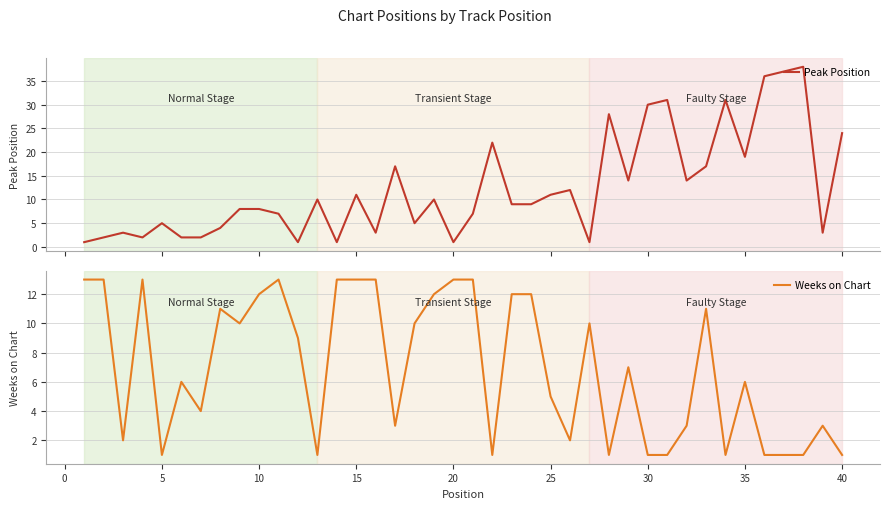

The Peak Position series shows 0 at −5. True or false?

False